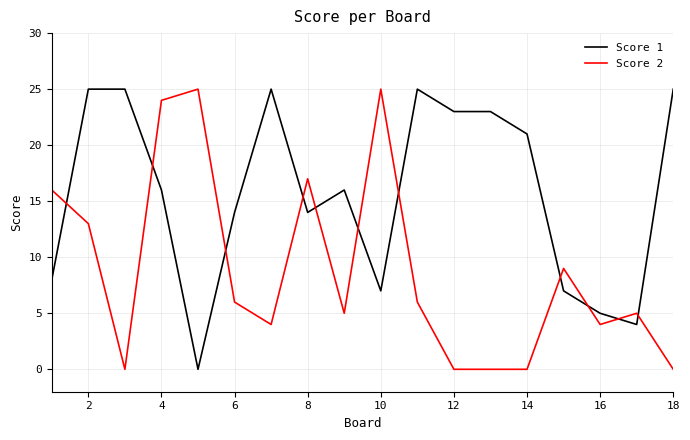

What is the maximum value shown in the chart?

25